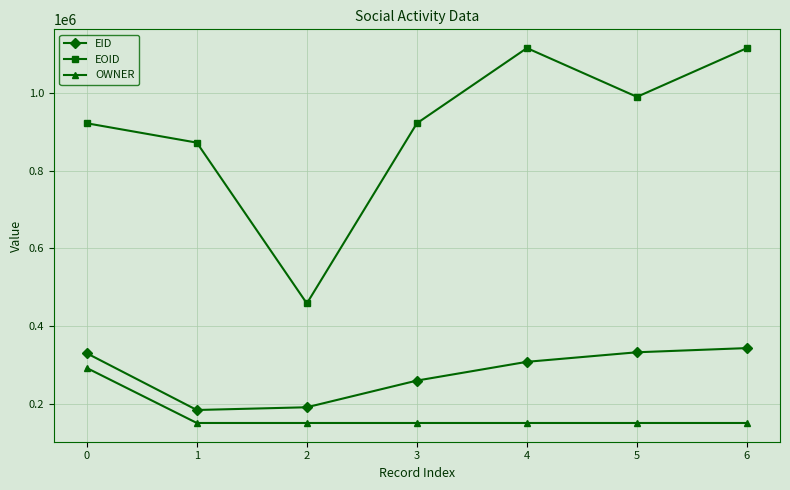

True or false: OWNER and EOID intersect in this chart.

False